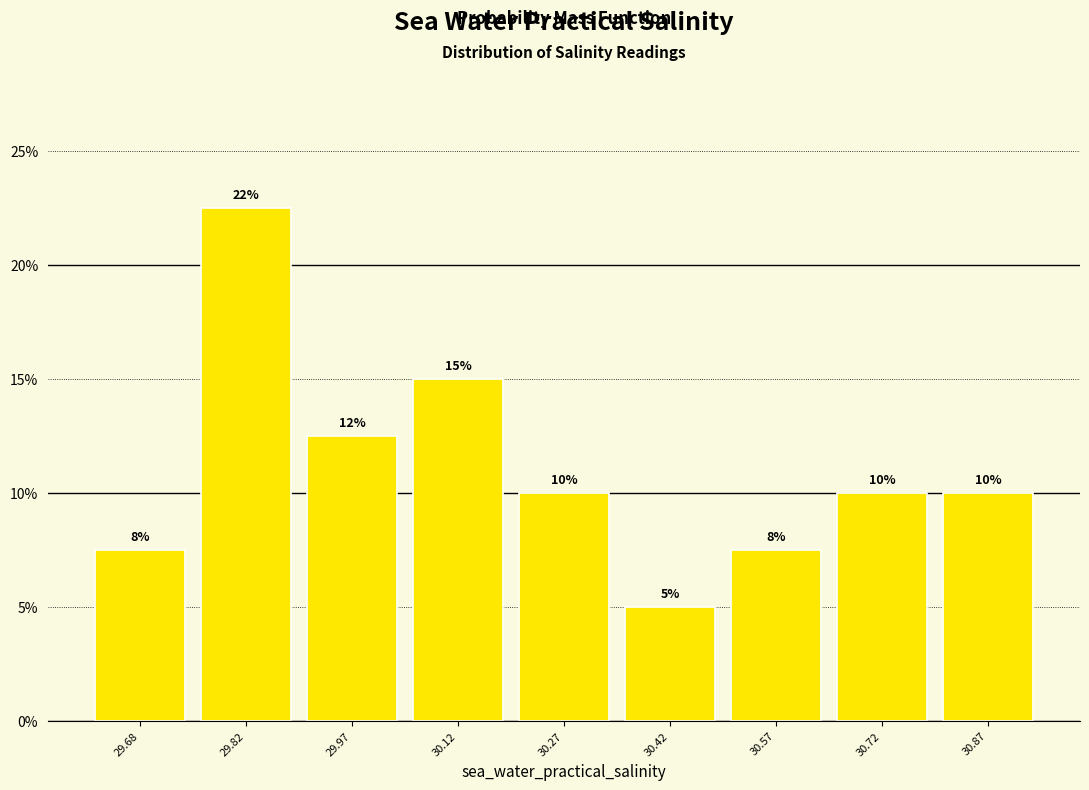

Which range on the x-axis has the tallest bar?

29.75 to 29.90